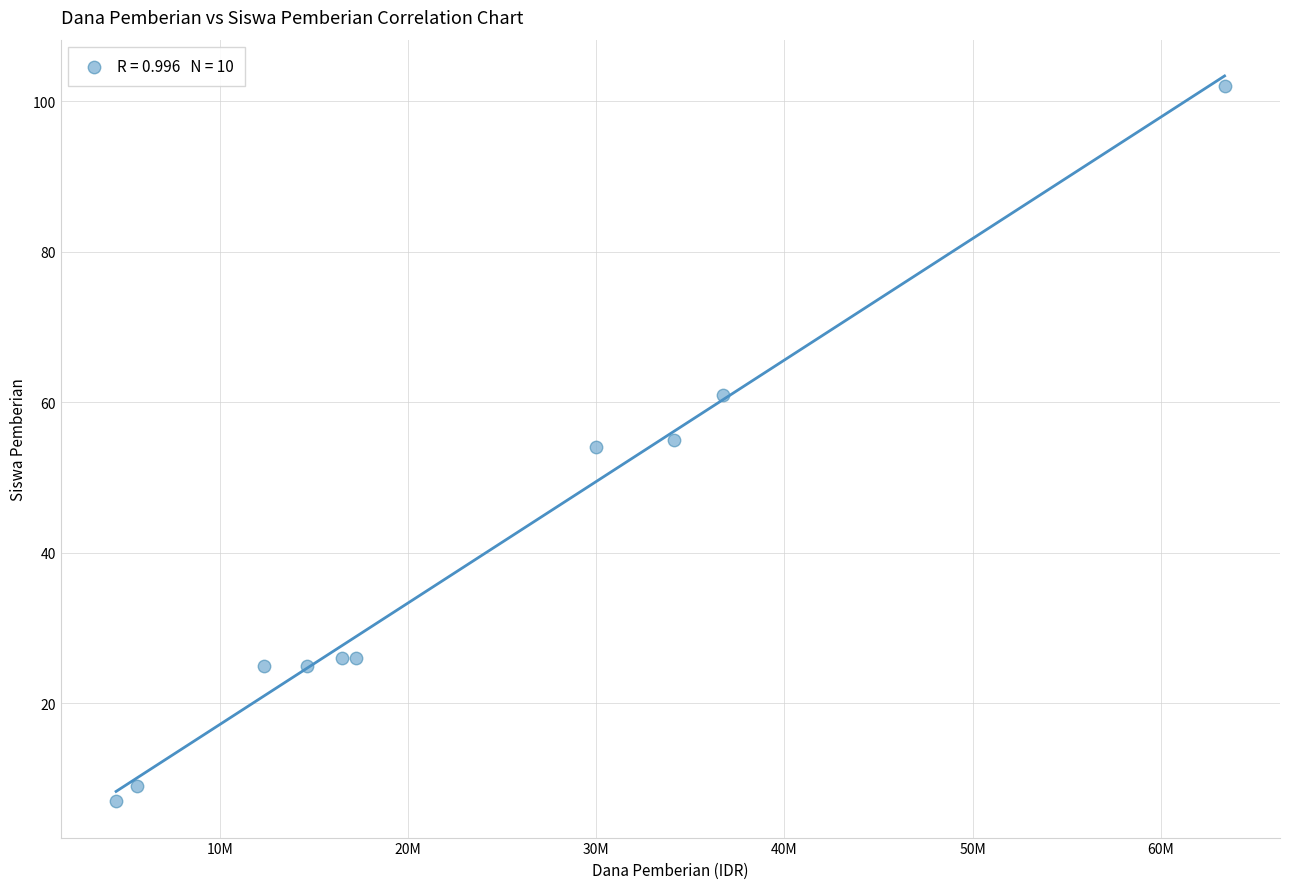

What is the average X value?

23512500